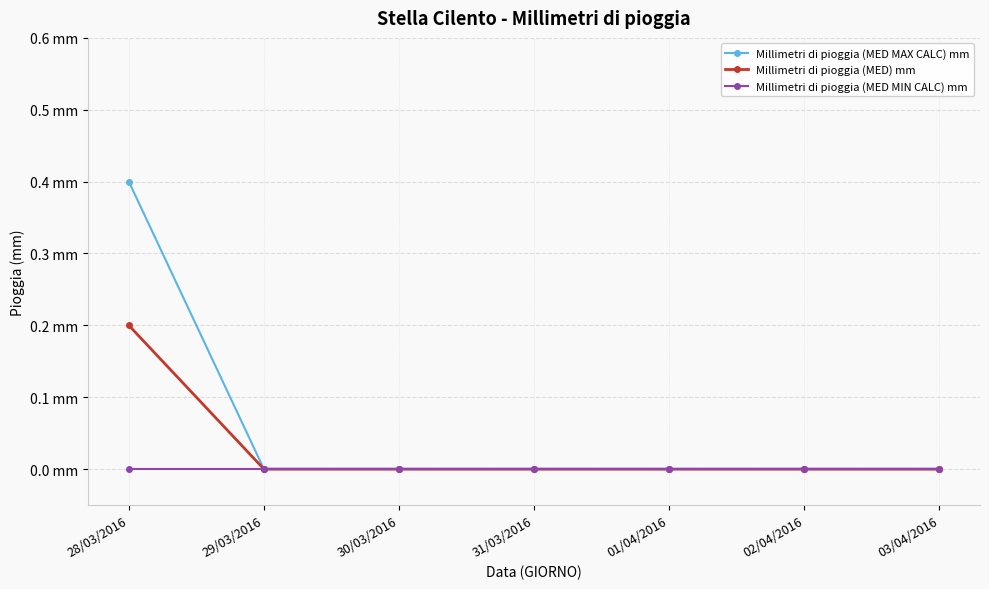

Reading right to left, list all the values displayed in this chart.

Millimetri di pioggia (MED MAX CALC) mm: 03/04/2016=0.0	02/04/2016=0.0	01/04/2016=0.0	31/03/2016=0.0	30/03/2016=0.0	29/03/2016=0.0	28/03/2016=0.4
Millimetri di pioggia (MED) mm: 03/04/2016=0.0	02/04/2016=0.0	01/04/2016=0.0	31/03/2016=0.0	30/03/2016=0.0	29/03/2016=0.0	28/03/2016=0.2
Millimetri di pioggia (MED MIN CALC) mm: 03/04/2016=0.0	02/04/2016=0.0	01/04/2016=0.0	31/03/2016=0.0	30/03/2016=0.0	29/03/2016=0.0	28/03/2016=0.0